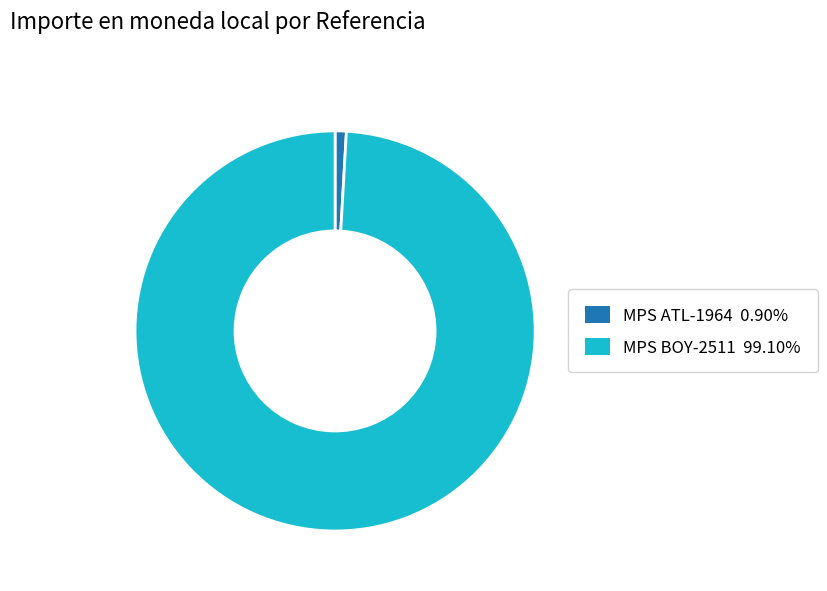

Approximately how many times larger is the value at MPS BOY-2511 99.10% compared to MPS ATL-1964 0.90%?

109.5